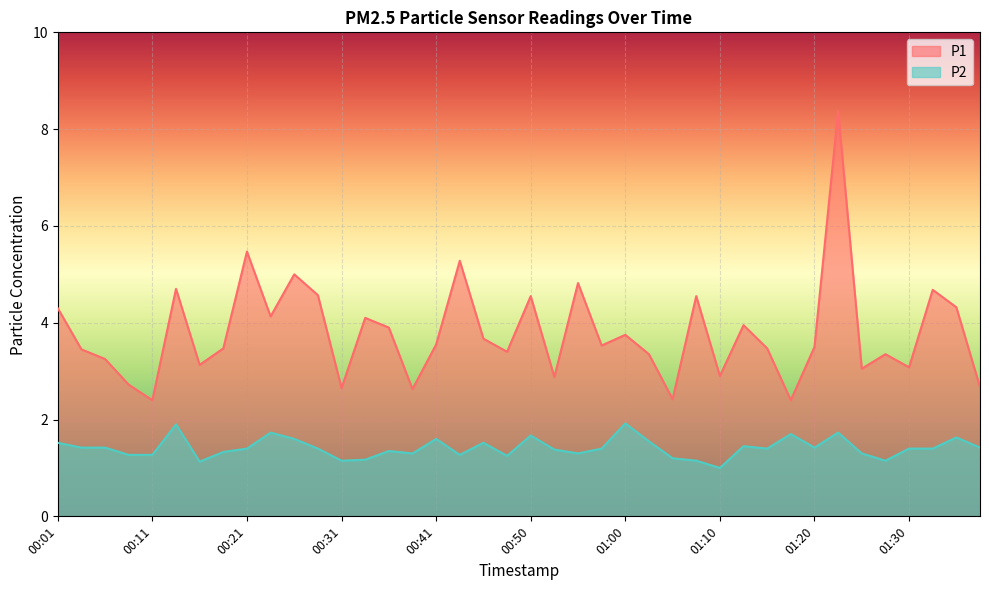

What is the approximate value of P2 at 00:43?

1.3